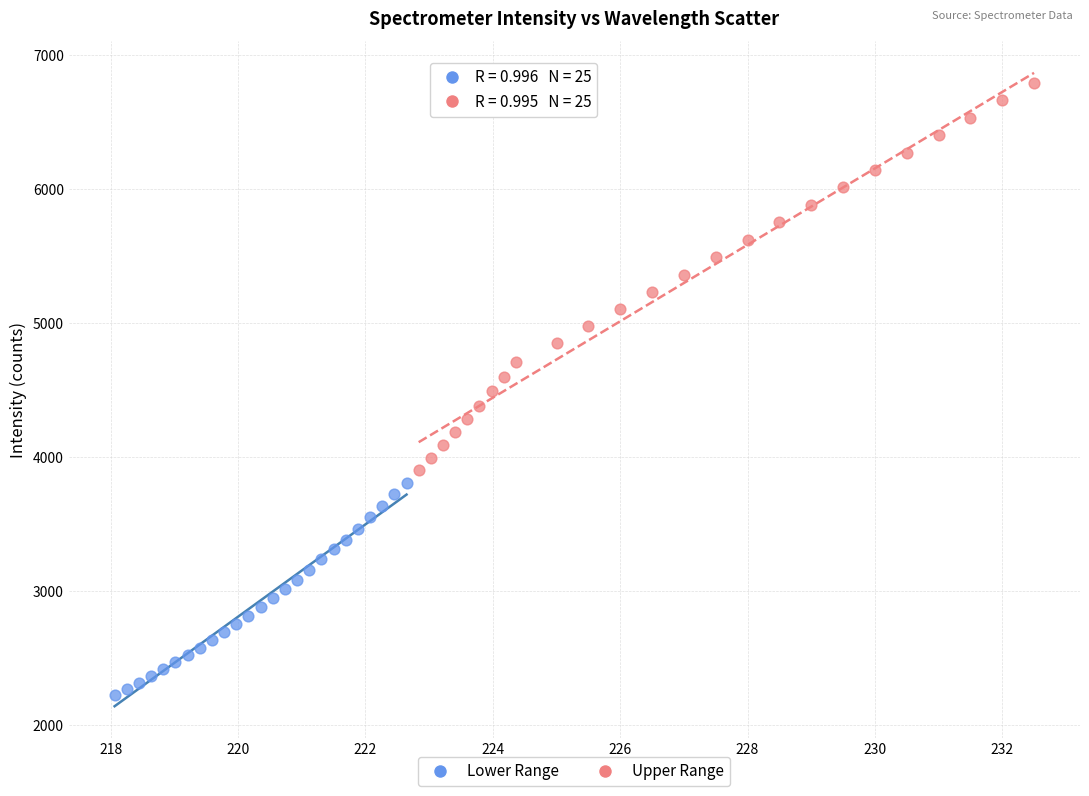

Which series reaches the minimum Y coordinate?

Lower Range